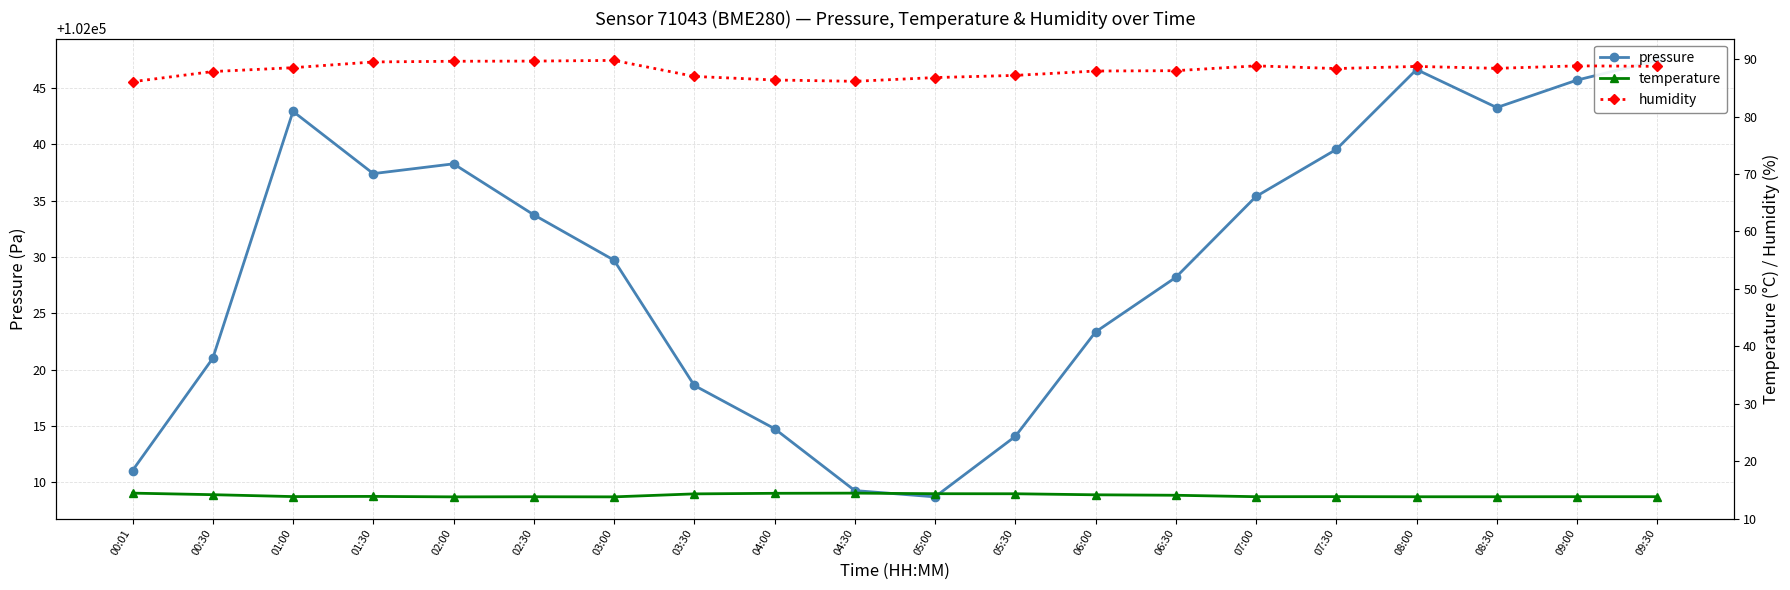

What is the sum of the humidity values at 06:30 and 09:30?

176.7